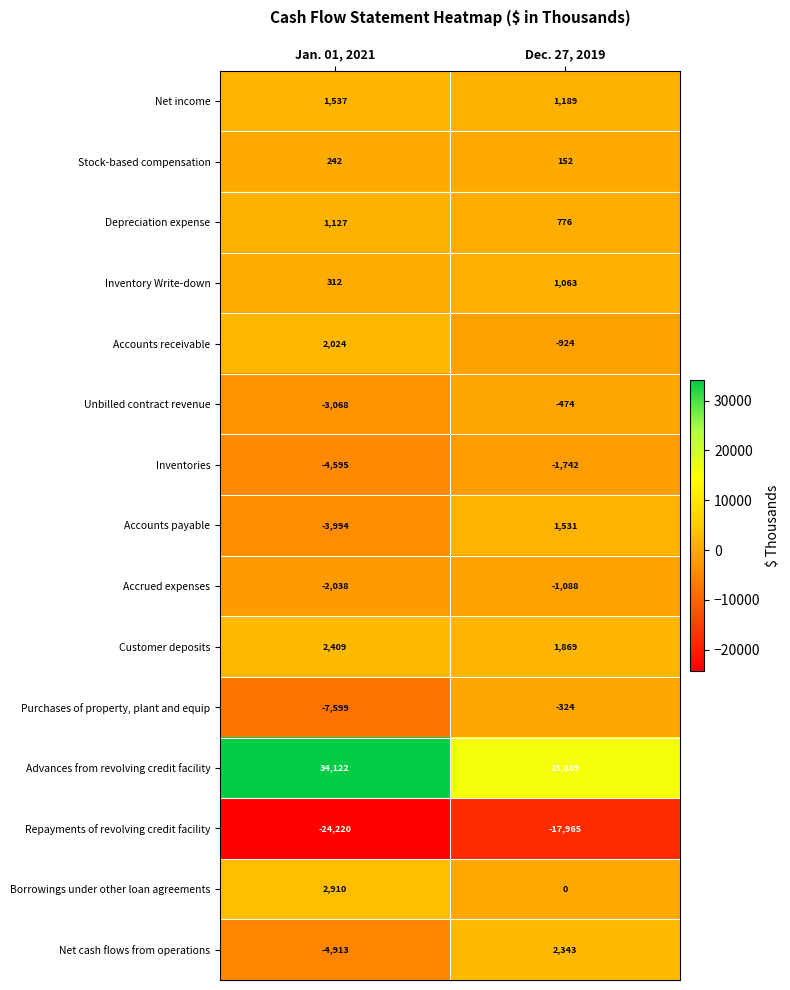

Which series has the largest total across all categories?

Advances from revolving credit facility